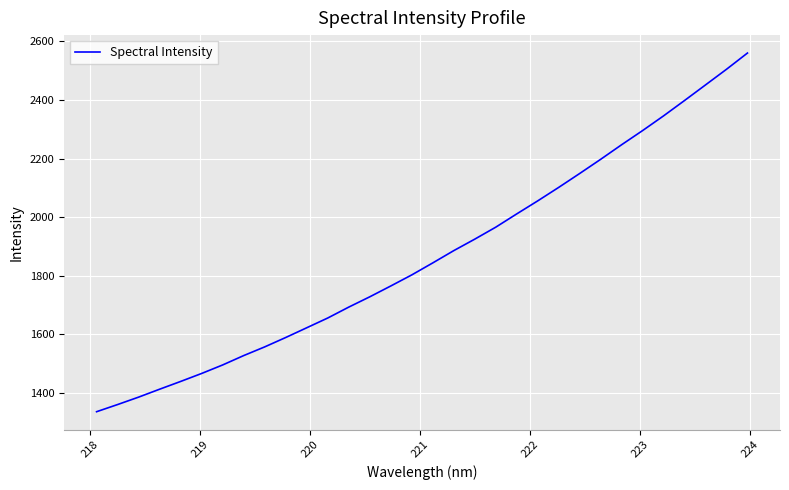

Reading left to right, list all the values displayed in this chart.

1334.6	1359.0	1384.4	1411.5	1438.0	1465.3	1494.4	1526.4	1556.1	1588.2	1621.5	1654.8	1692.0	1727.2	1764.2	1802.1	1843.1	1885.0	1924.3	1965.2	2010.6	2055.1	2101.2	2148.7	2197.1	2247.0	2295.4	2345.7	2398.2	2451.5	2504.9	2560.4